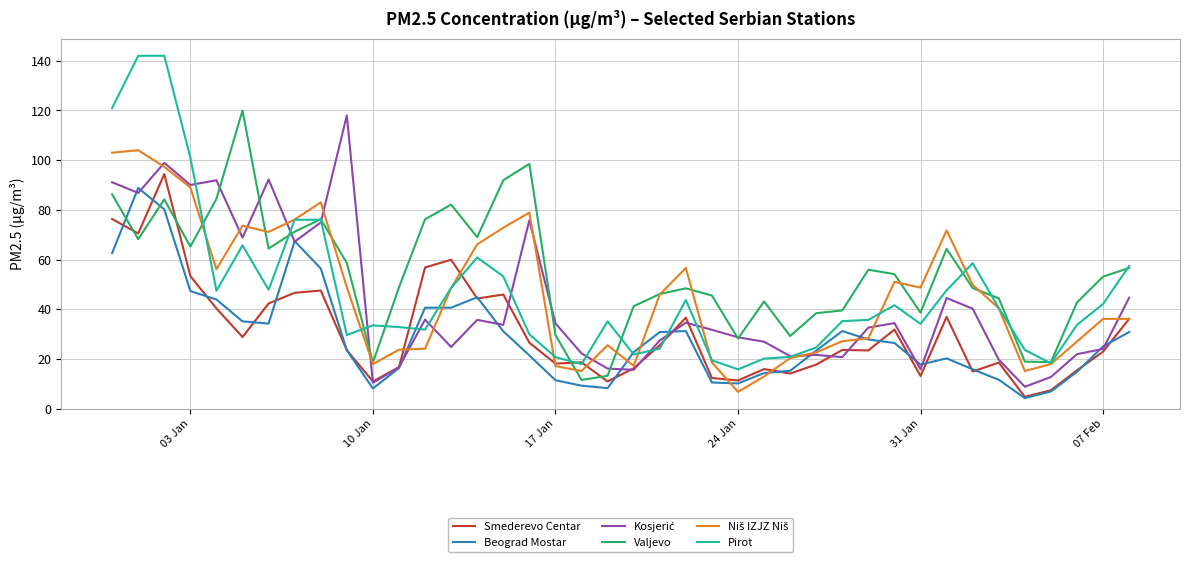

Which series has the largest total across all categories?

Valjevo